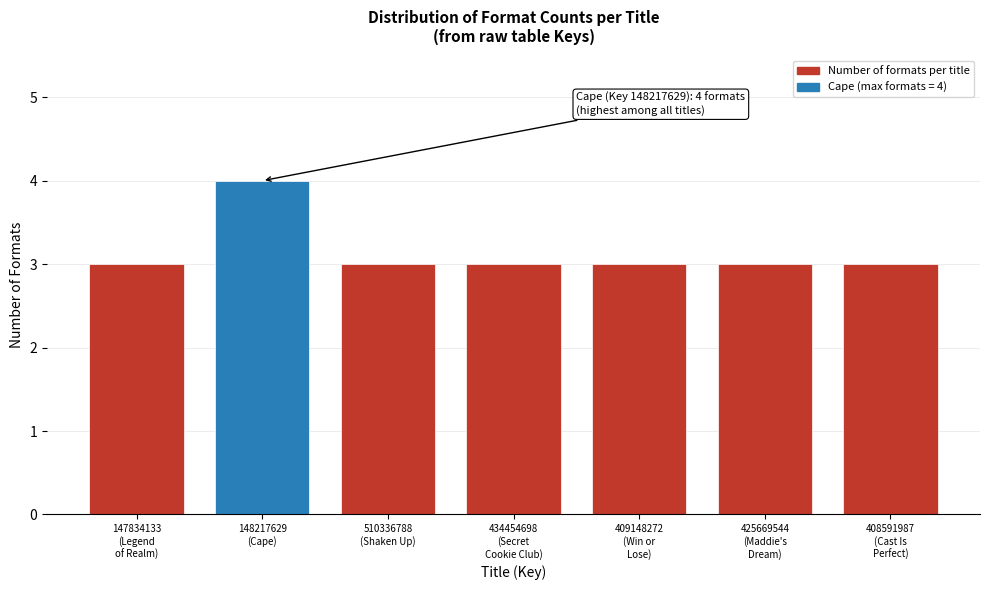

Reading right to left, what are all the values shown in this chart?

3	3	3	3	3	4	3